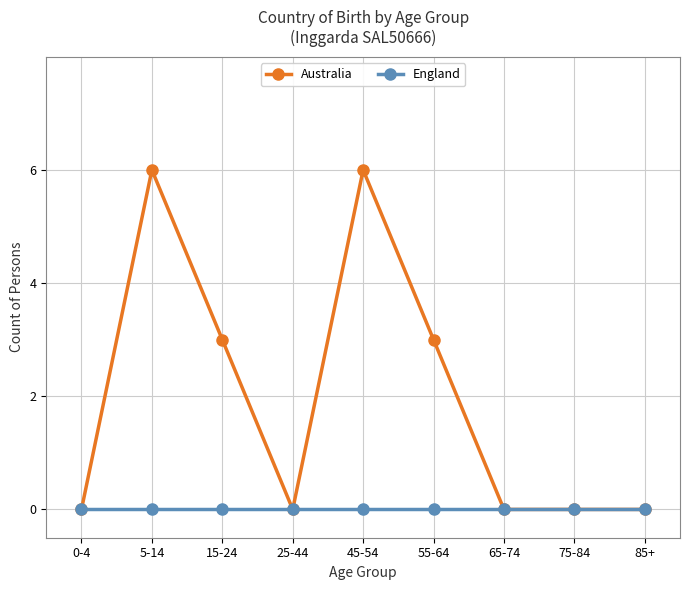

The England series shows 0 at 65-74. True or false?

True